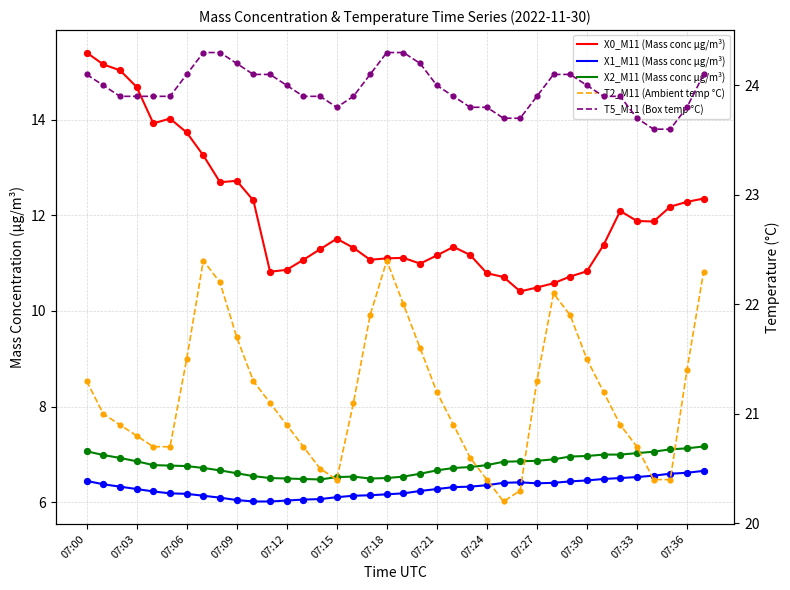

Which series contains the highest Y value?

T5_M11 (Box temp °C)